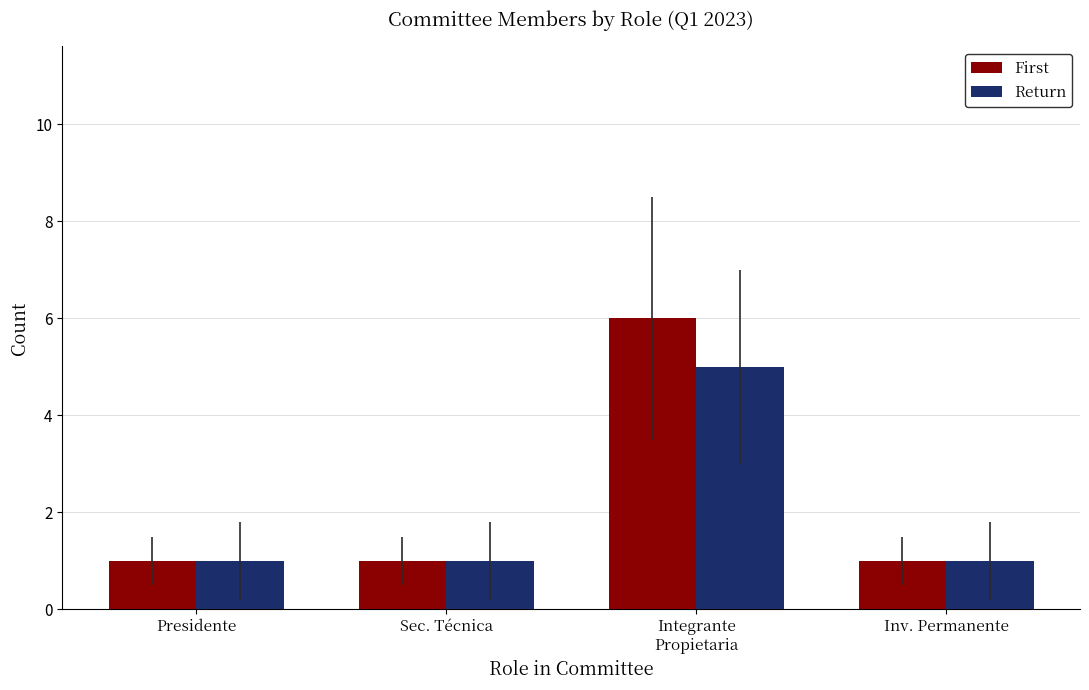

What is the difference between the maximum and minimum values in the Return series?

4